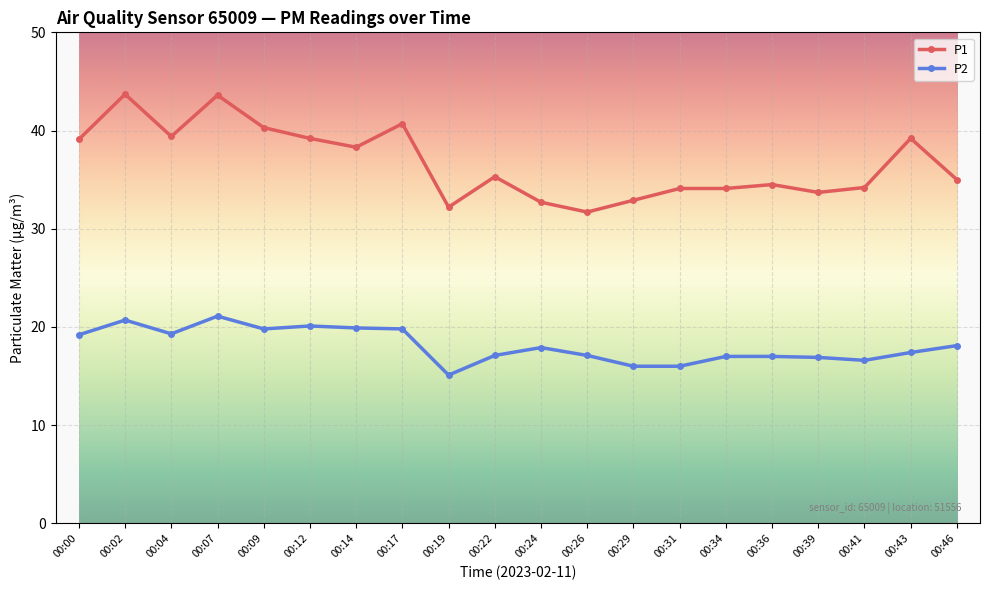

Which series has the largest total across all categories?

P1